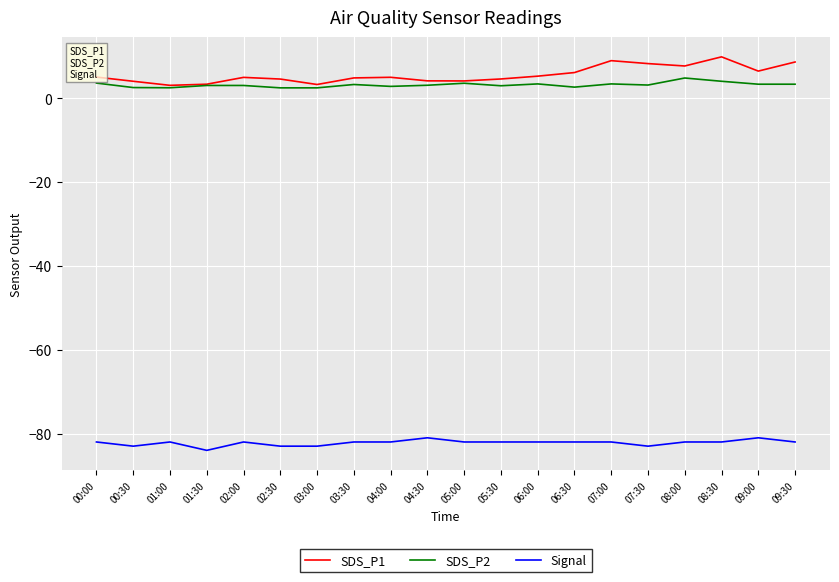

Rank the series by their maximum value, from lowest to highest.

Signal, SDS_P2, SDS_P1